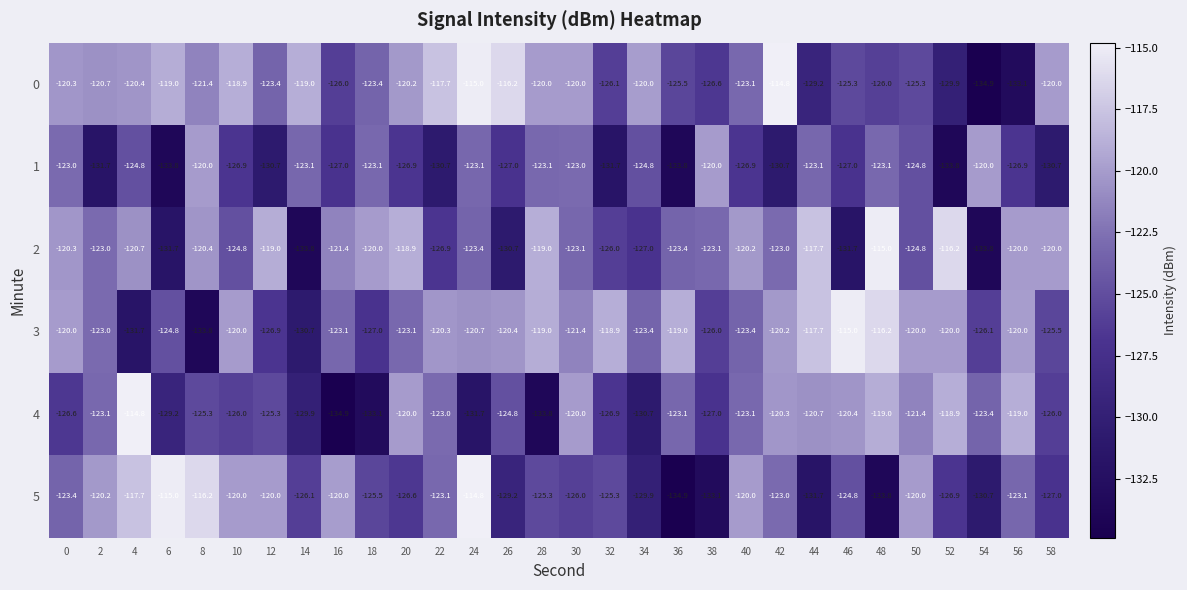

Which series changed the most between 36 and 42?

5